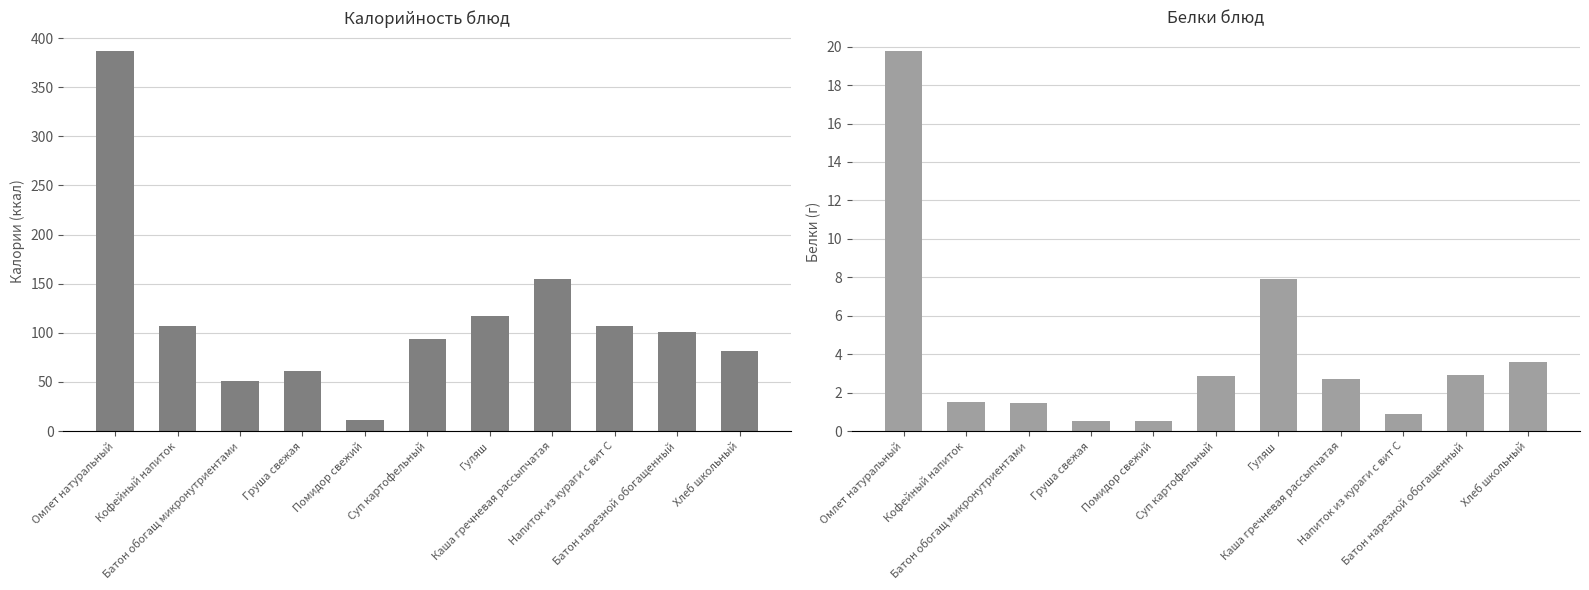

Reading left to right, extract all data points from this chart.

Калорийность: Омлет натуральный=386.7	Кофейный напиток=107.0	Батон обогащ микронутриентами=50.6	Груша свежая=61.1	Помидор свежий=10.8	Суп картофельный=93.6	Гуляш=116.7	Каша гречневая рассыпчатая=154.5	Напиток из кураги с вит С=107.0	Батон нарезной обогащенный=101.2	Хлеб школьный=82.0
Белки: Омлет натуральный=19.8	Кофейный напиток=1.5	Батон обогащ микронутриентами=1.4	Груша свежая=0.5	Помидор свежий=0.5	Суп картофельный=2.9	Гуляш=7.9	Каша гречневая рассыпчатая=2.7	Напиток из кураги с вит С=0.9	Батон нарезной обогащенный=2.9	Хлеб школьный=3.6